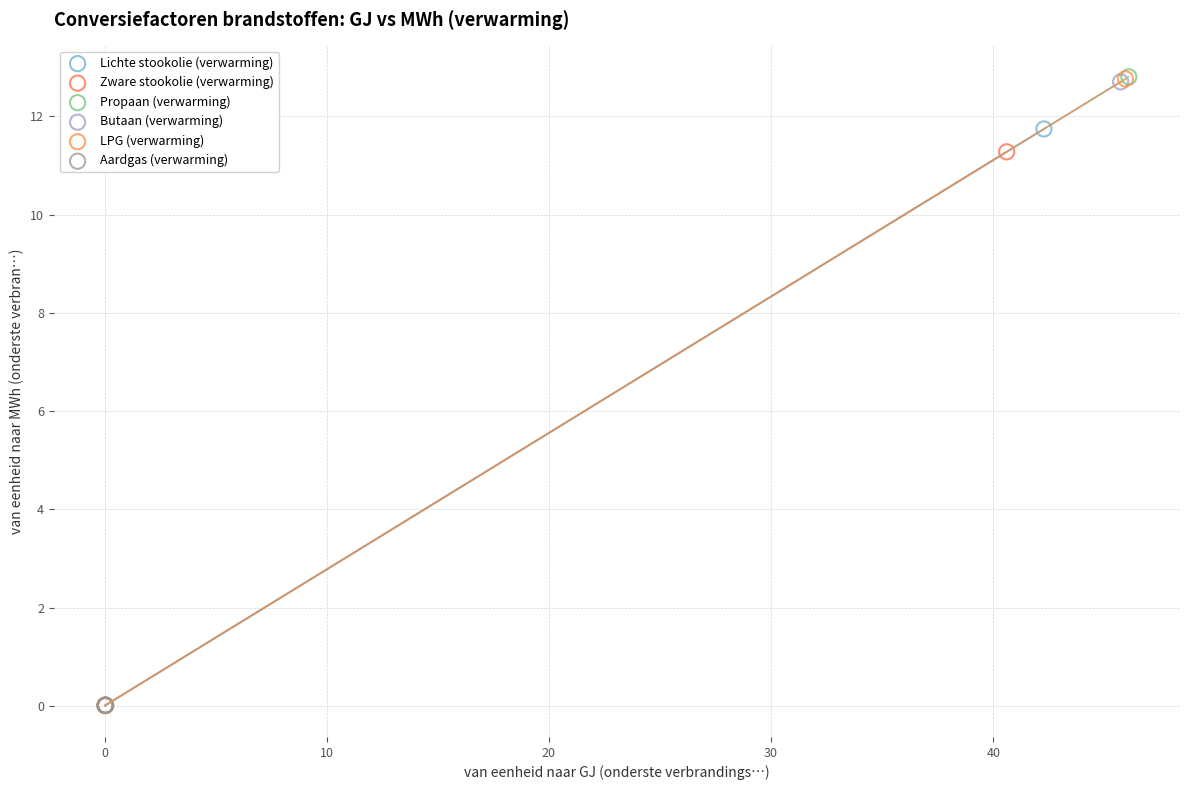

What are all the series names shown in the legend?

Lichte stookolie (verwarming), Zware stookolie (verwarming), Propaan (verwarming), Butaan (verwarming), LPG (verwarming), Aardgas (verwarming)